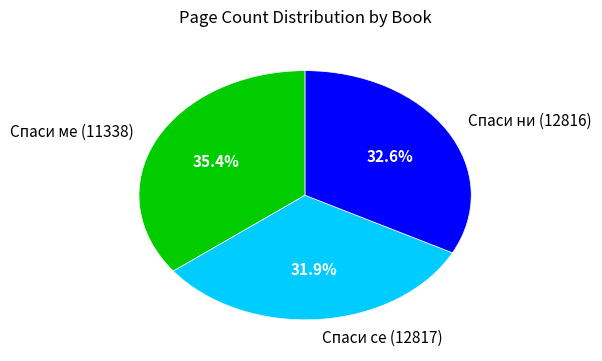

What is the ratio of the value at Спаси се (12817) to the value at Спаси ни (12816)?

1.0